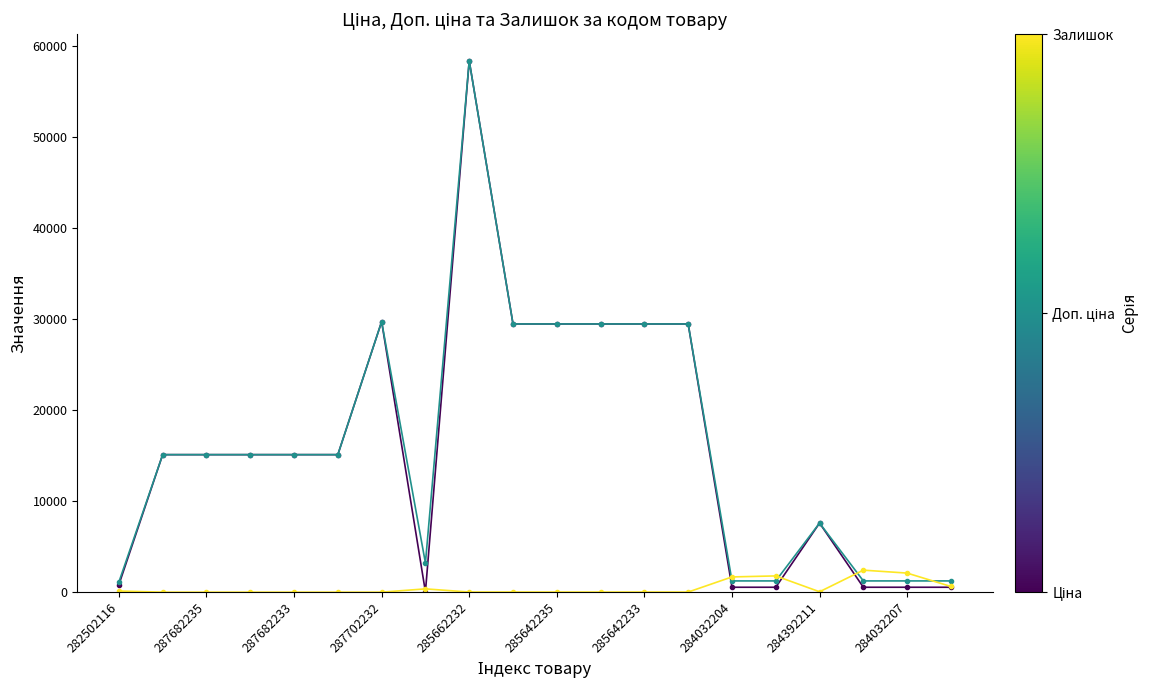

At which category does the chart reach its peak across all series?

285662232